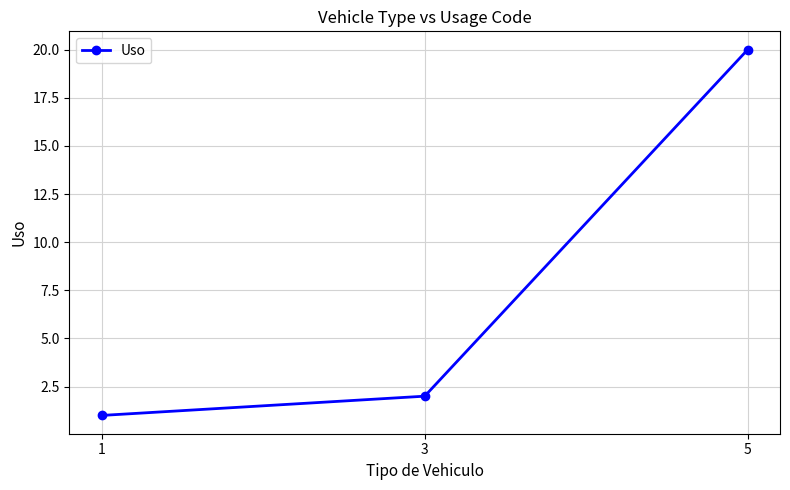

Where is the data nearest to the value 10?

3